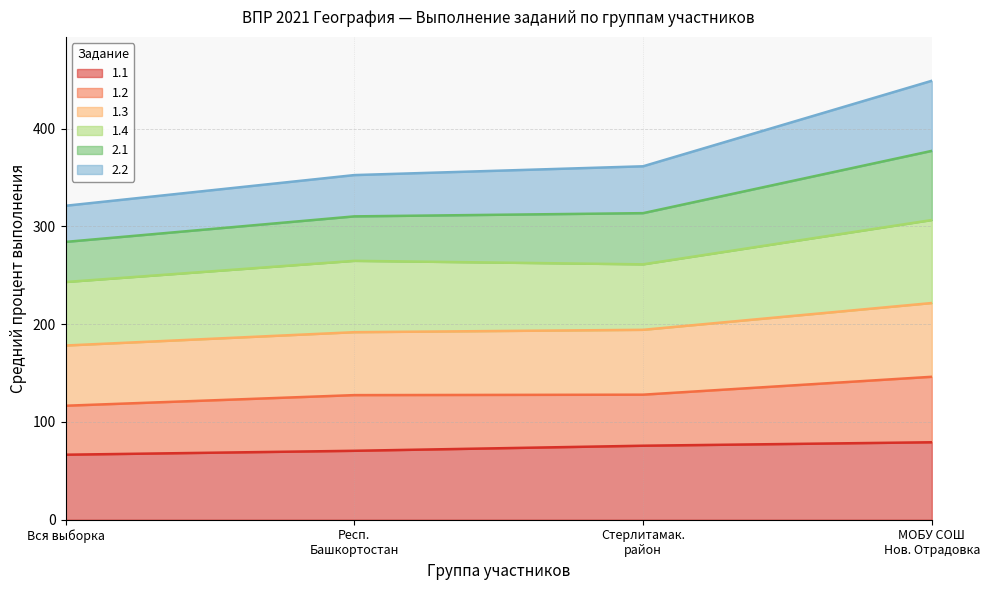

True or false: 2.1 and 1.3 intersect in this chart.

False